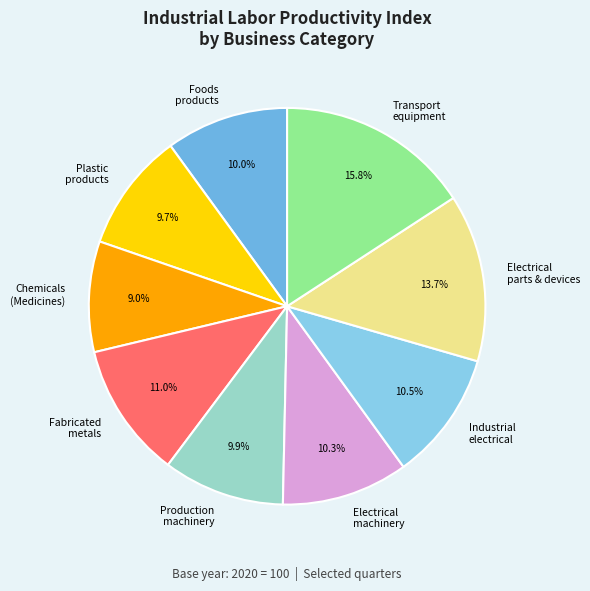

What is the total percentage of Foods products and Plastic products?

19.7%